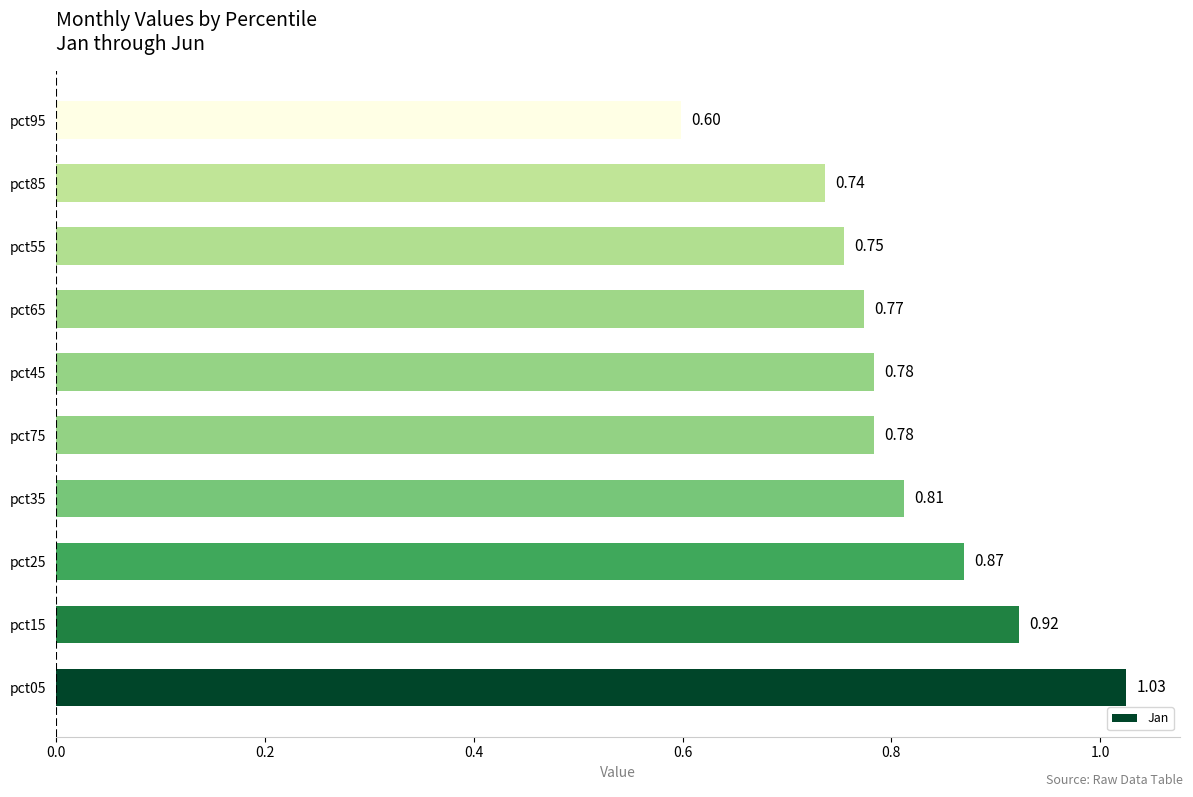

Between pct85 and pct75, which is larger?

pct75